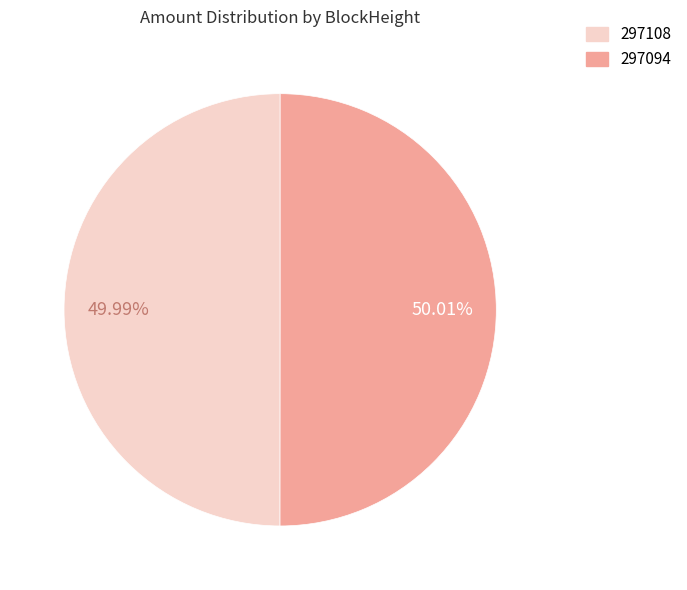

Does any single category account for the majority?

Yes